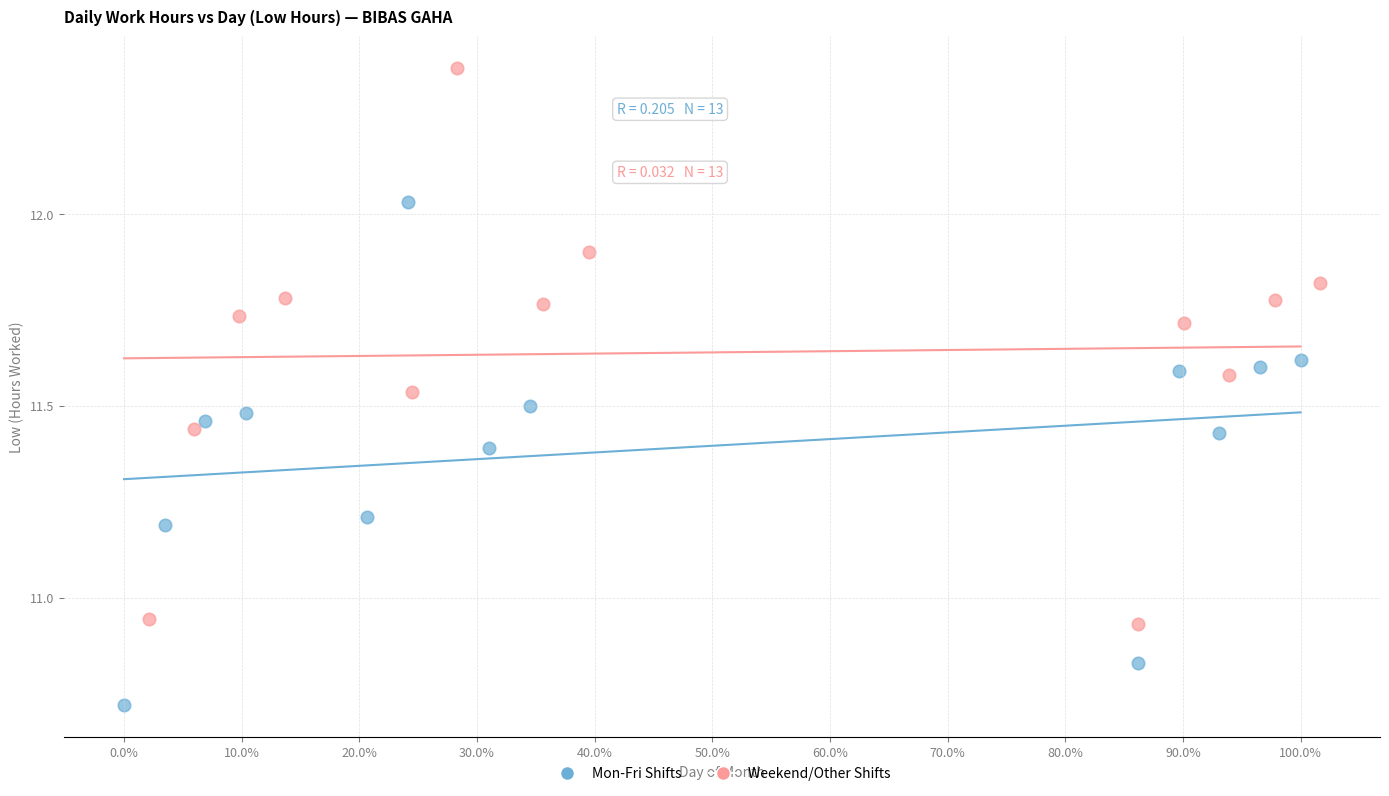

Which series has the widest spread of Y values?

Weekend/Other Shifts